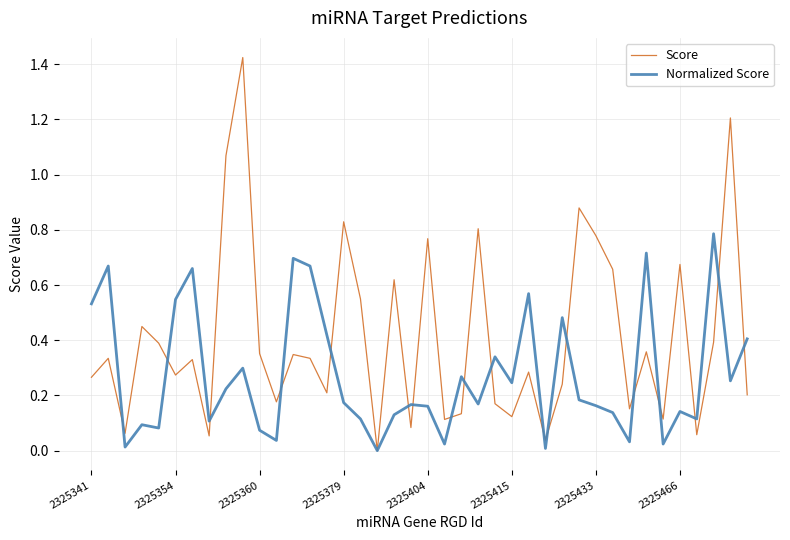

Which series has the largest range (max minus min)?

Score